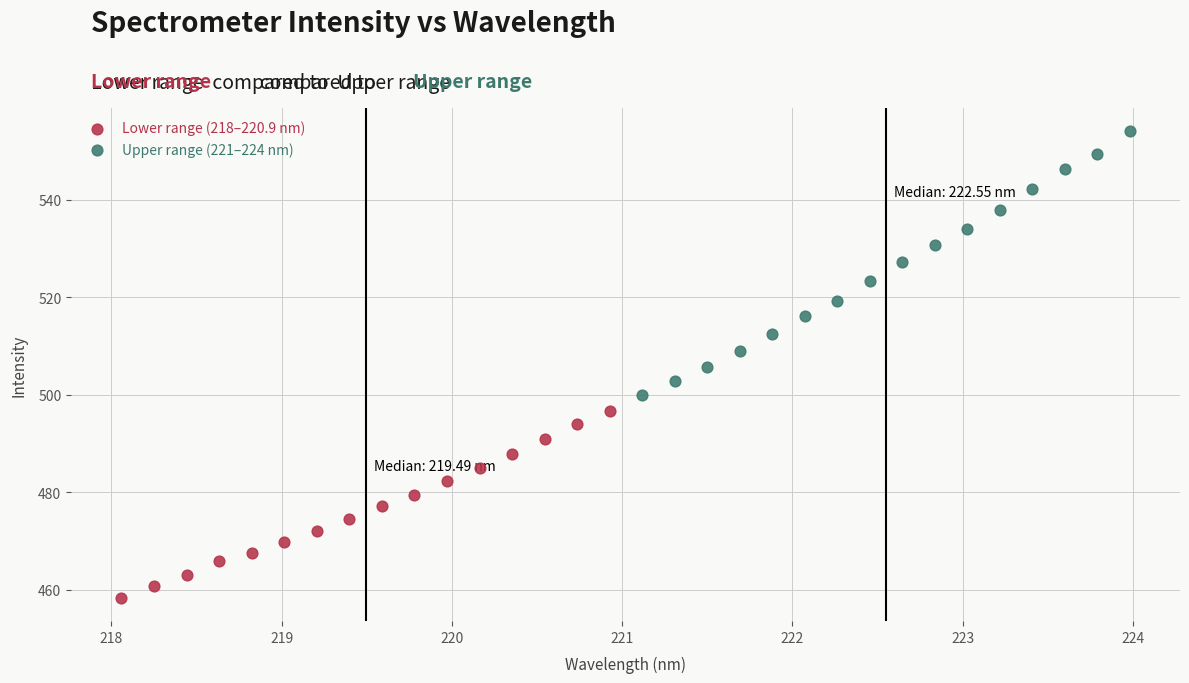

Which series contains the highest Y value?

Upper range (221–224 nm)